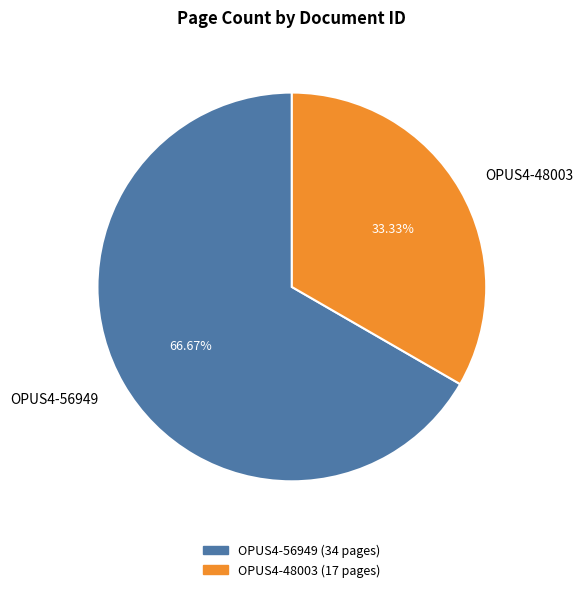

Rank the categories by value from highest to lowest.

OPUS4-56949, OPUS4-48003